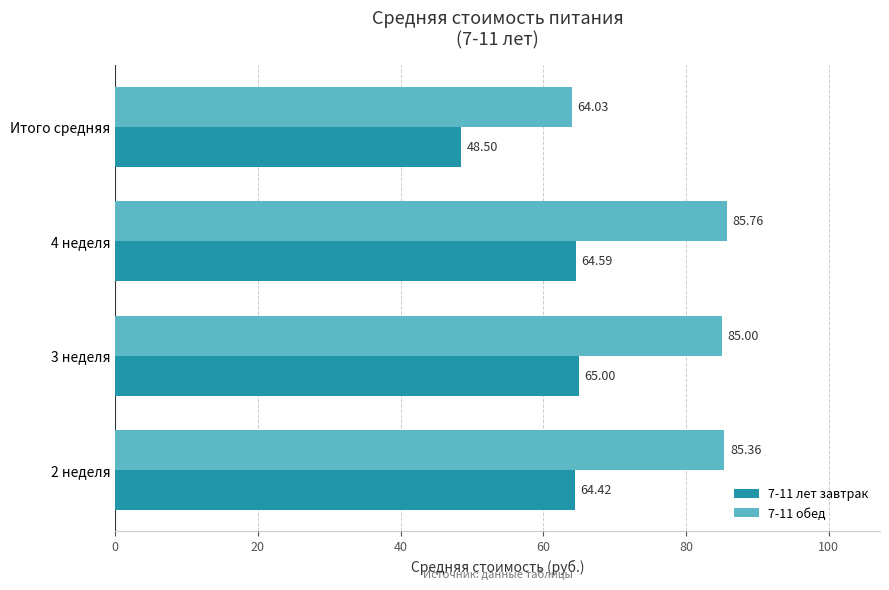

Rank the series at 4 неделя from highest to lowest value.

7-11 обед, 7-11 лет завтрак